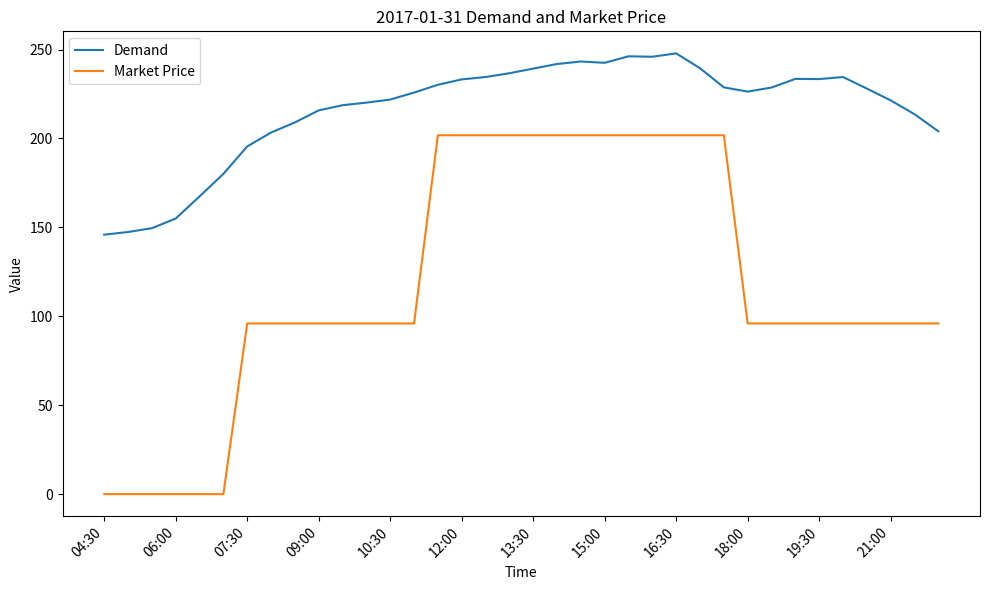

Rank the series by their maximum value, from lowest to highest.

Market Price, Demand